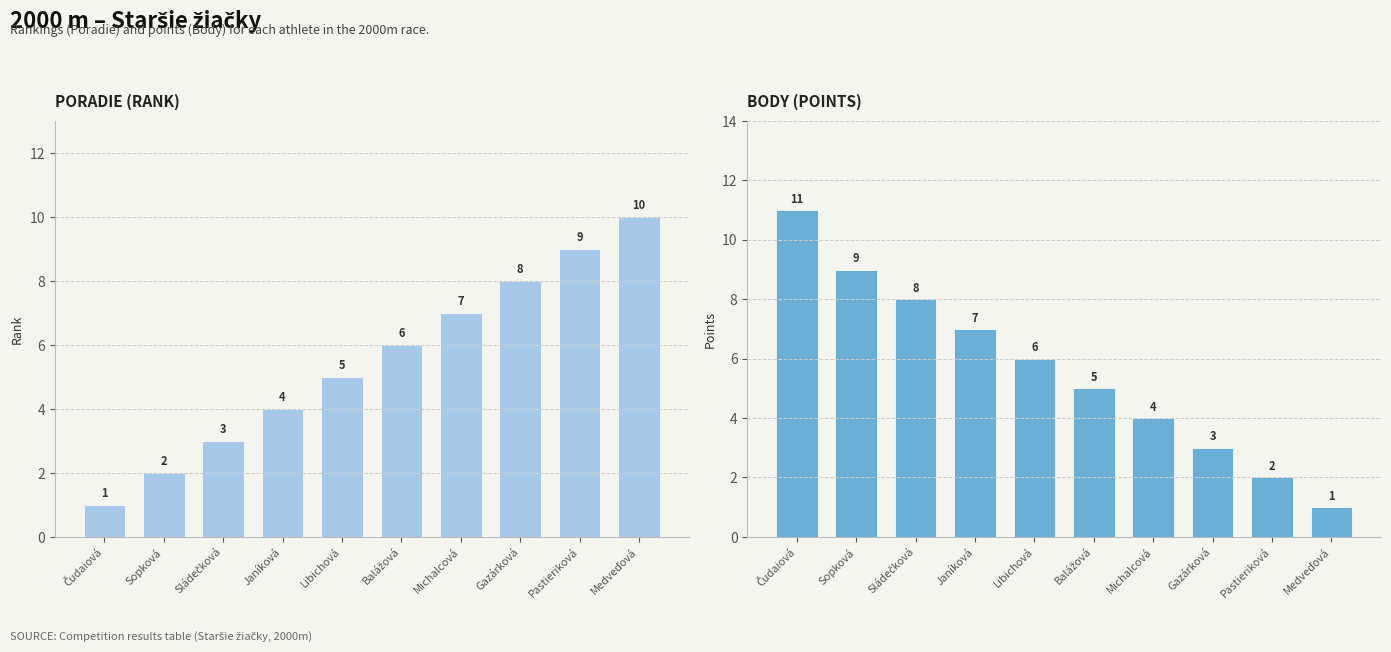

What position from the right is Medveďová?

1